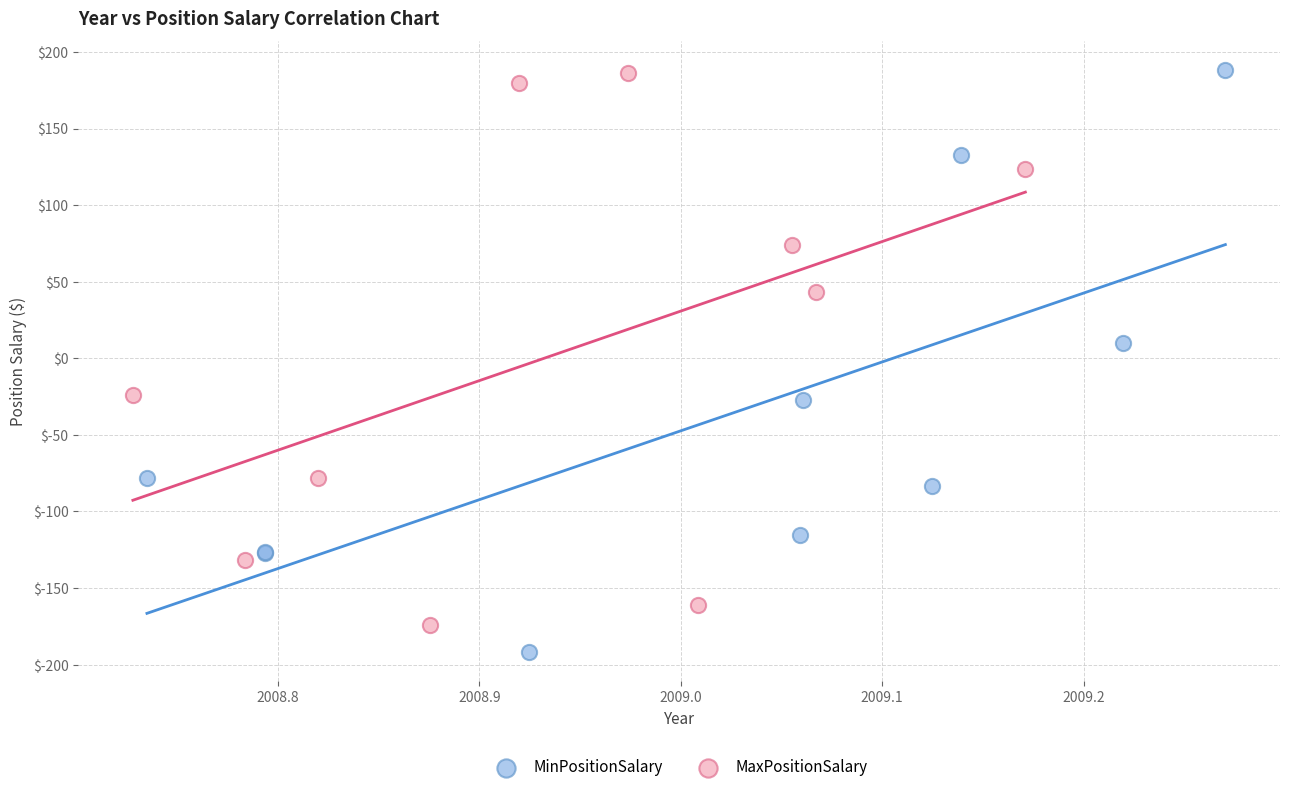

Which series contains the lowest Y value?

MinPositionSalary